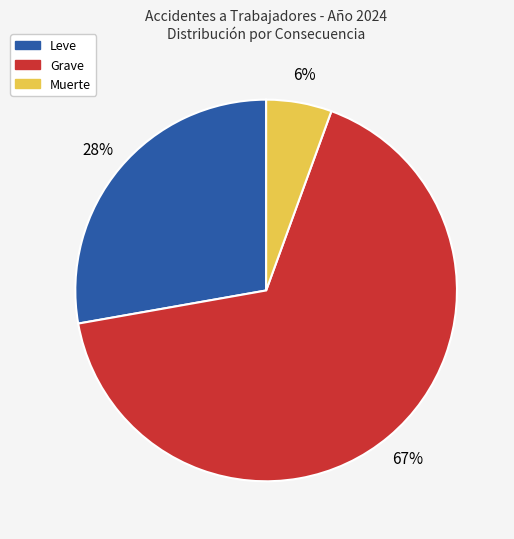

Is it true that Grave is 57% of the pie?

False